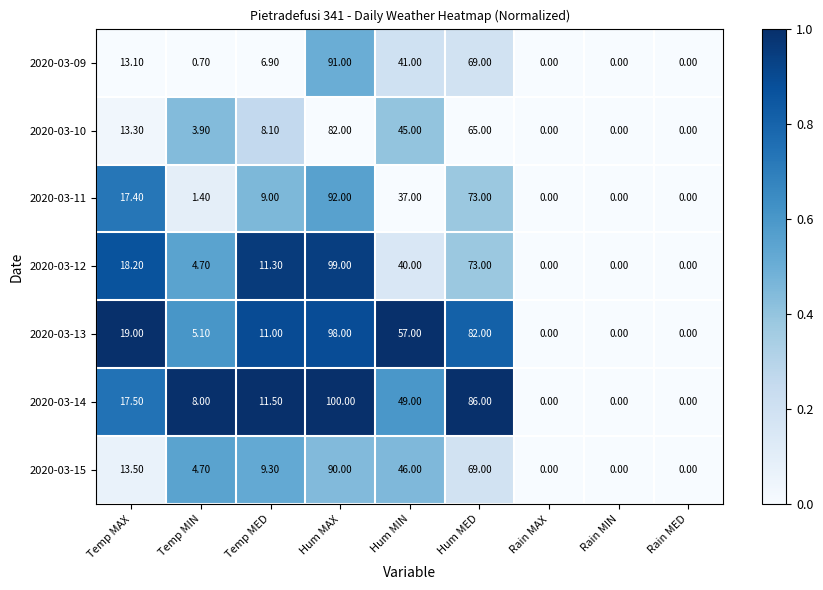

Rank the series by their maximum value, from lowest to highest.

2020-03-10, 2020-03-15, 2020-03-09, 2020-03-11, 2020-03-13, 2020-03-12, 2020-03-14